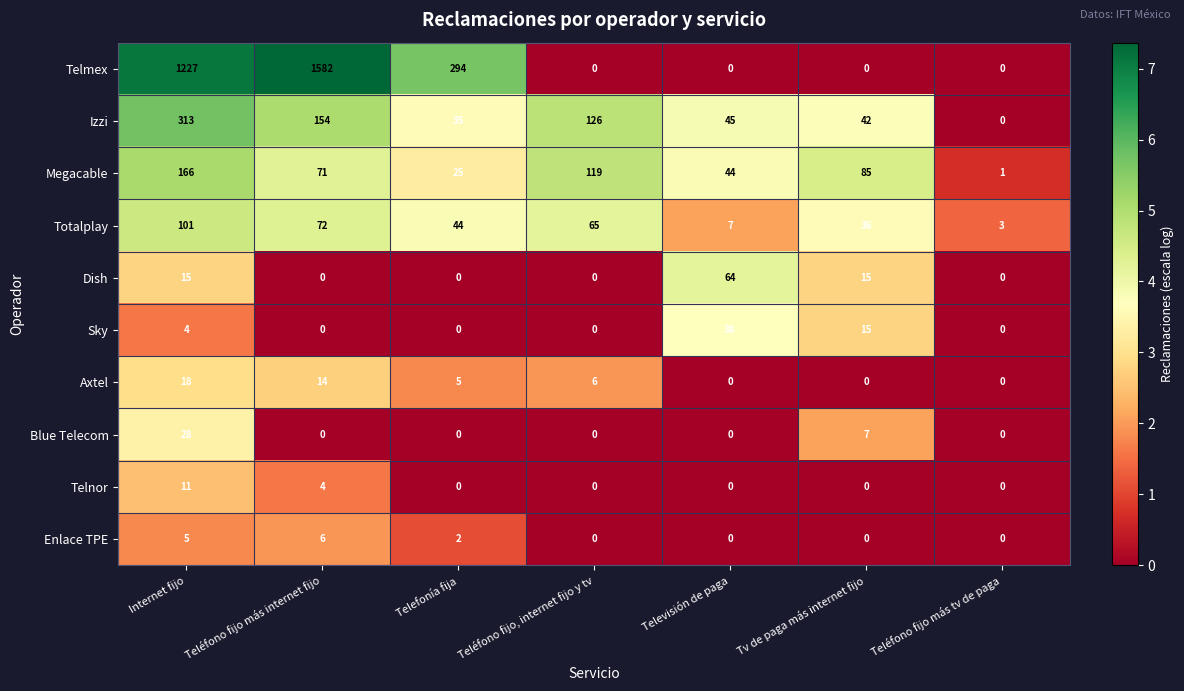

At which category is the sum across all series the highest?

Teléfono fijo más internet fijo